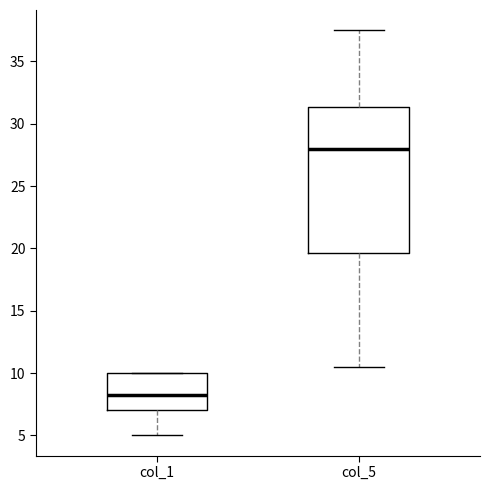

Reading left to right, transcribe this box plot: for each box, give where its median line is, the range the box spans, and where its two whiskers end, as read against the y-axis. The values are not printed on the chart, so give them approximately, as read against the axis.

col_1: median 8.5, box 7.0 to 10.0, whiskers 5.0 to 10.0
col_5: median 28.0, box 19.5 to 31.5, whiskers 10.5 to 37.5